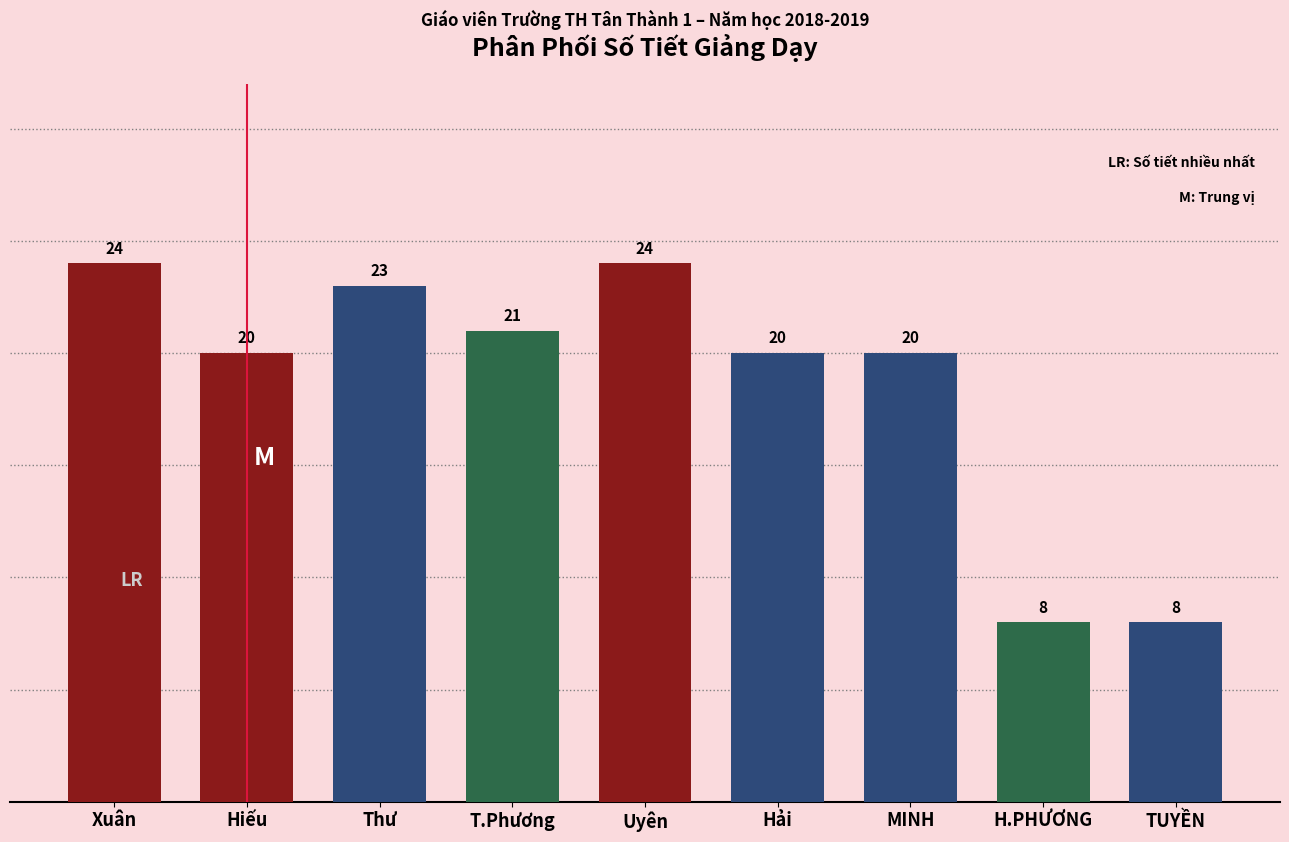

Reading right to left, extract all data points from this chart.

TUYỀN=8	H.PHƯƠNG=8	MINH=20	Hải=20	Uyên=24	T.Phương=21	Thư=23	Hiếu=20	Xuân=24